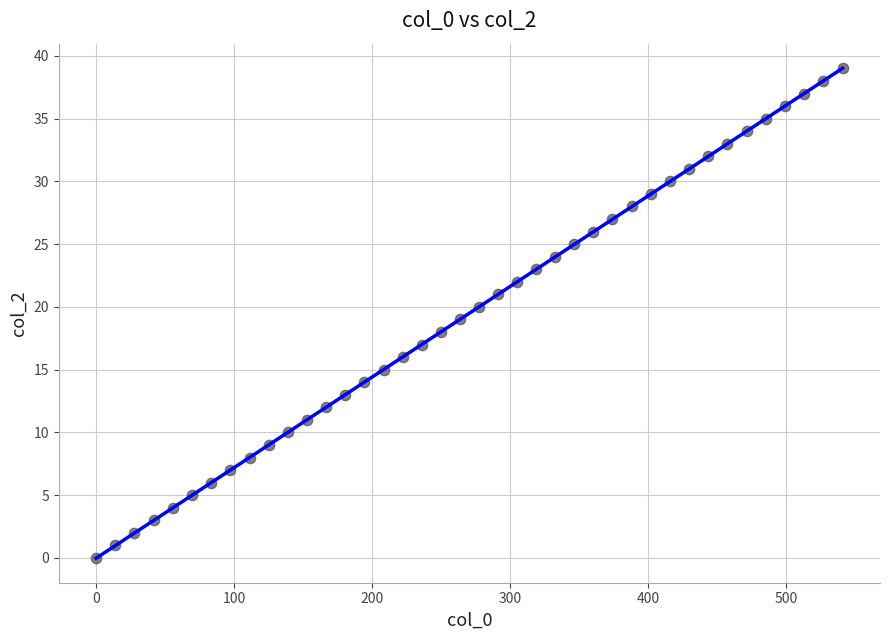

How many data points are displayed?

40